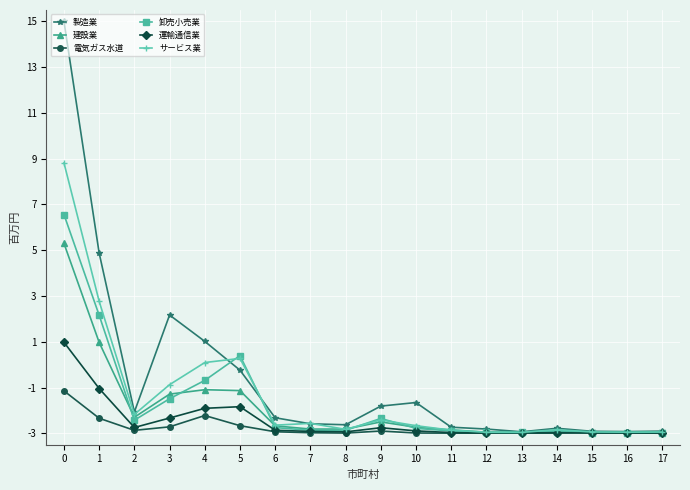

How many values in 建設業 are below zero?

16